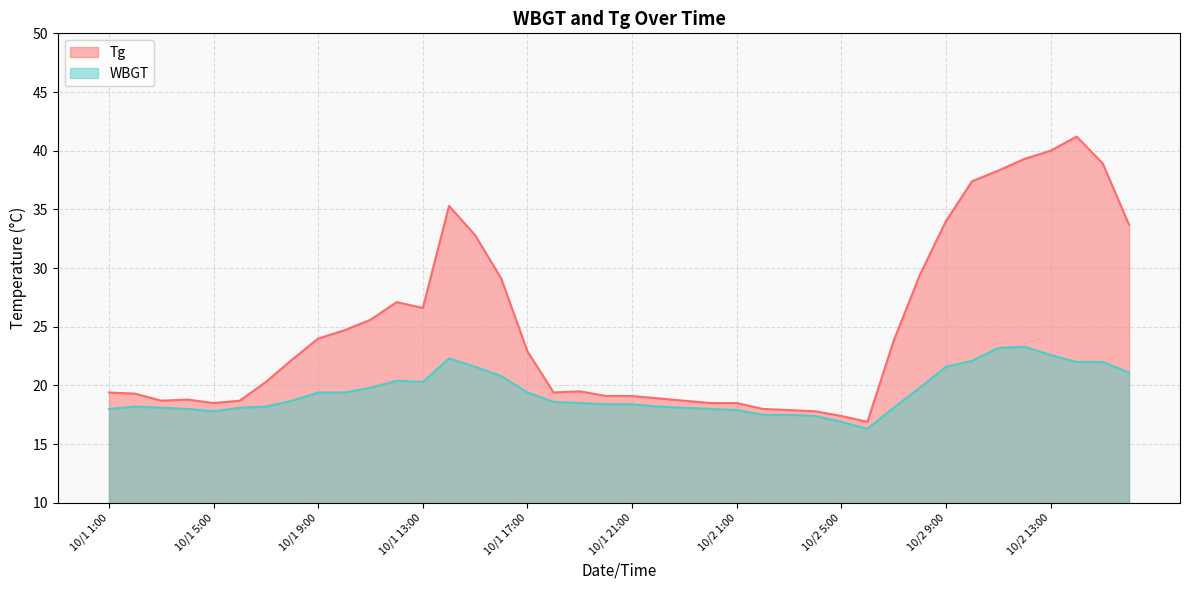

Is the value of WBGT at 10/1 18:00 greater than the value of Tg at 10/2 15:00?

No